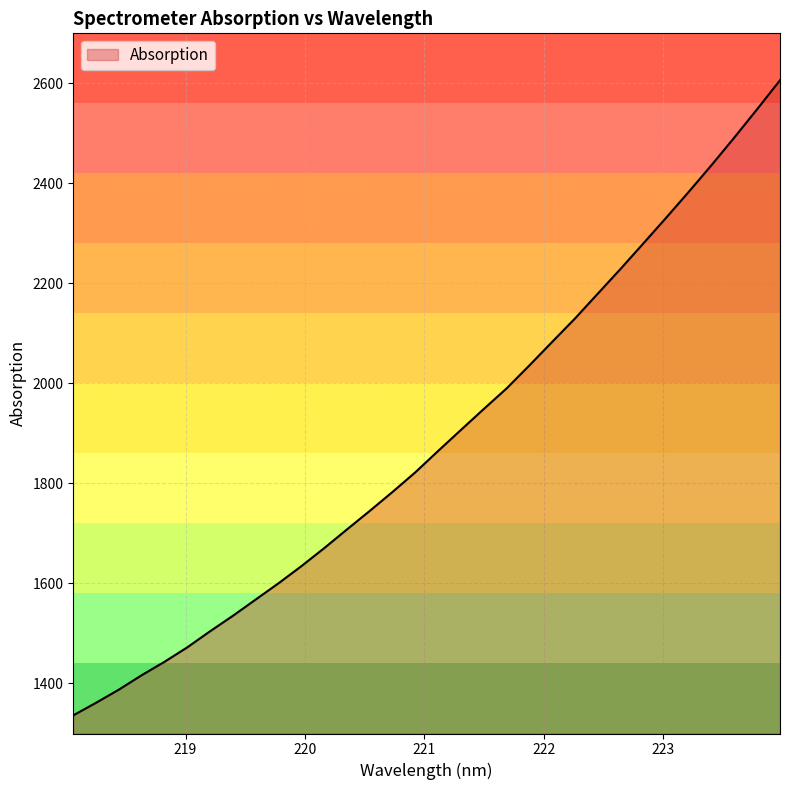

What is the minimum value shown in the chart?

1336.3